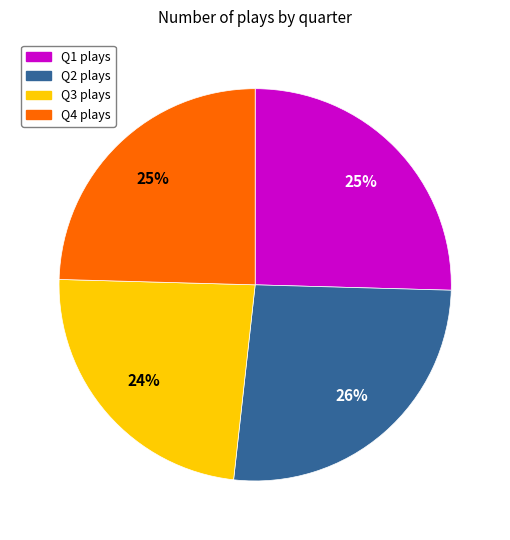

What percentage is the Q3 slice, to the nearest percent?

24%